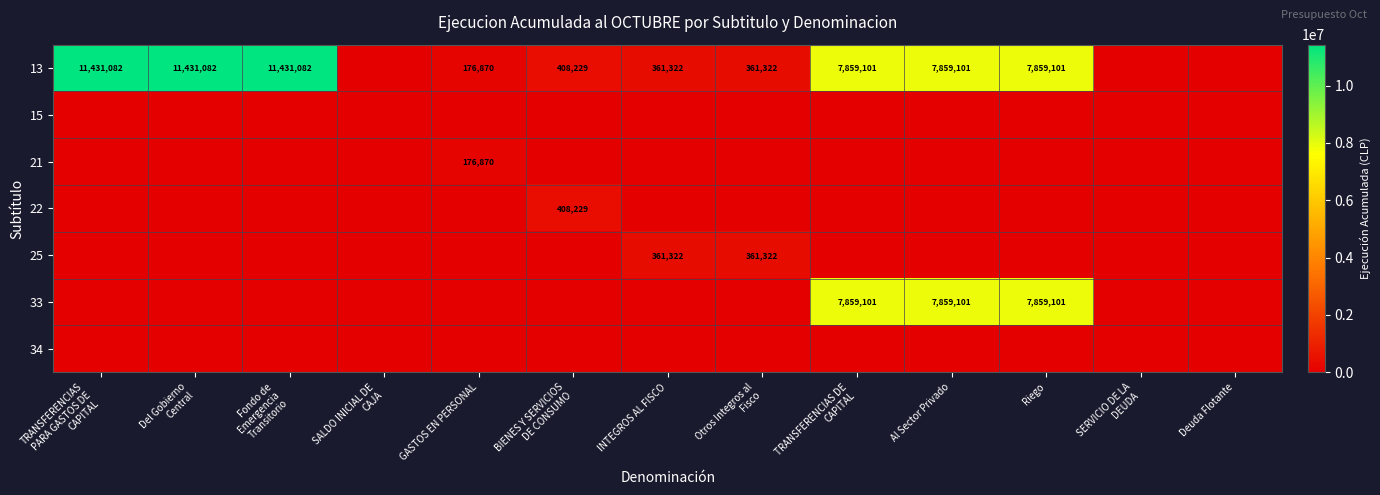

Which category has the highest value across all series?

TRANSFERENCIAS
PARA GASTOS DE
CAPITAL